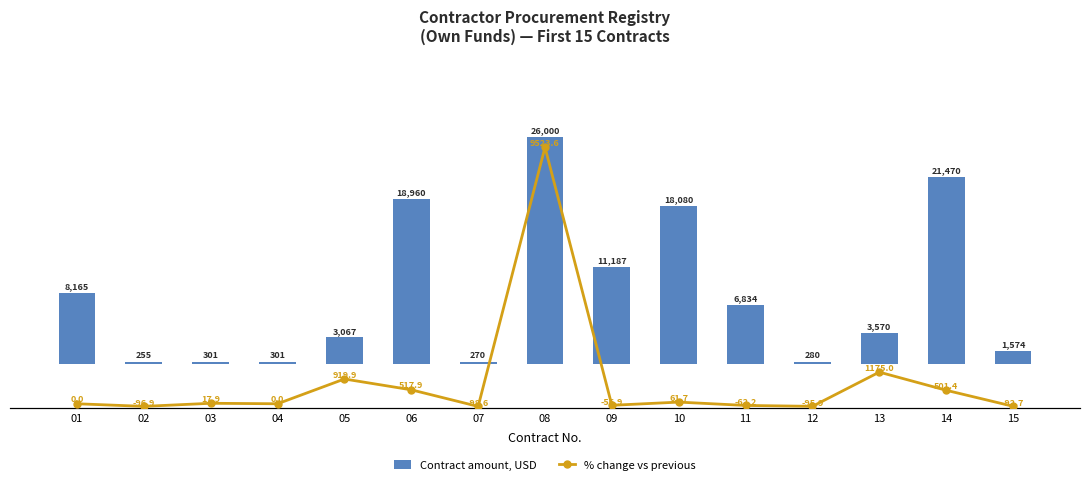

Is the value of % change vs previous at 05 greater than the value of Contract amount, USD at 14?

No